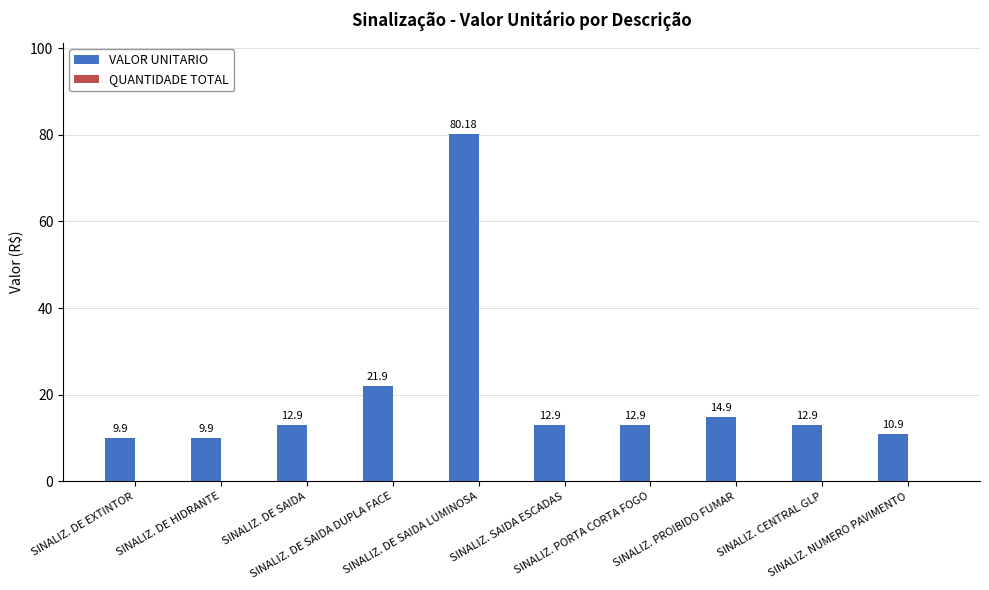

What is the label of the 10th bar from the right?

SINALIZ. DE EXTINTOR